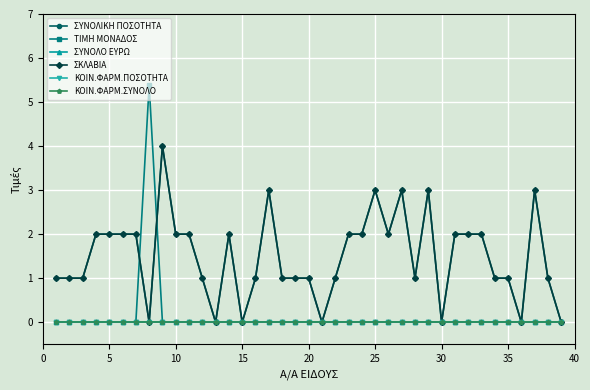

How many lines are shown in the chart?

6